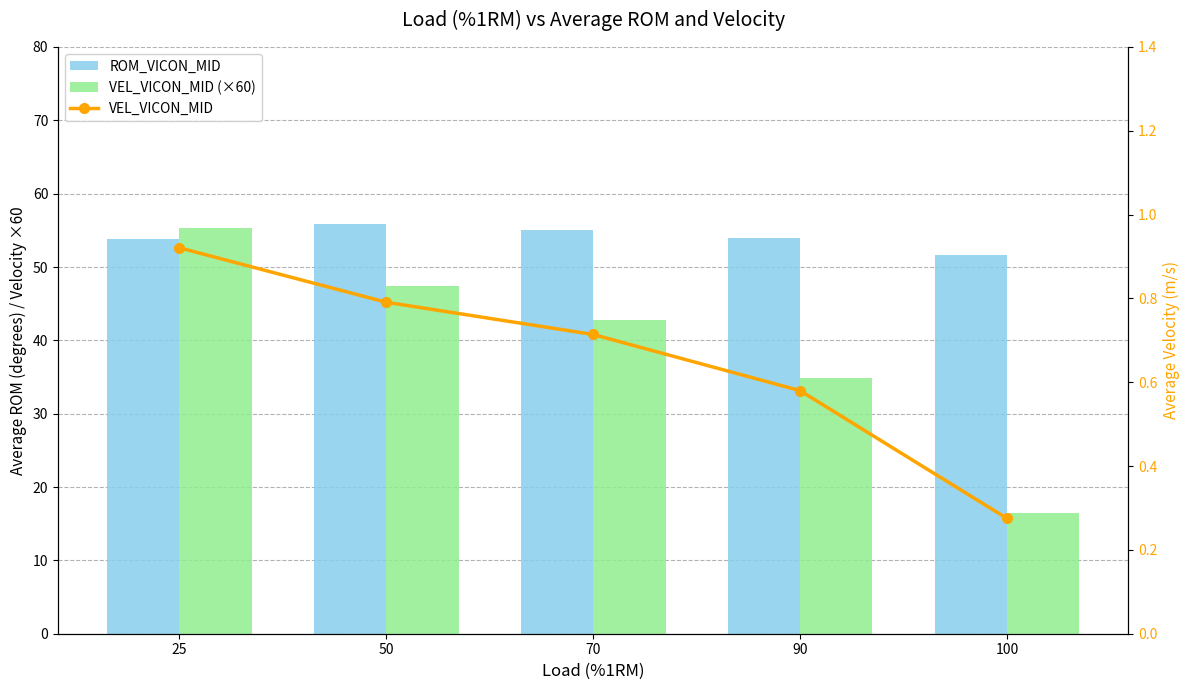

At 25, list the series in order from largest to smallest.

VEL_VICON_MID (×60), ROM_VICON_MID, VEL_VICON_MID